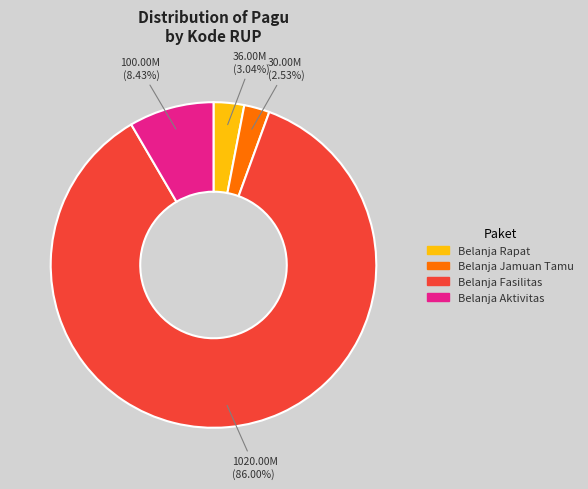

Is there a majority slice in this chart?

Yes